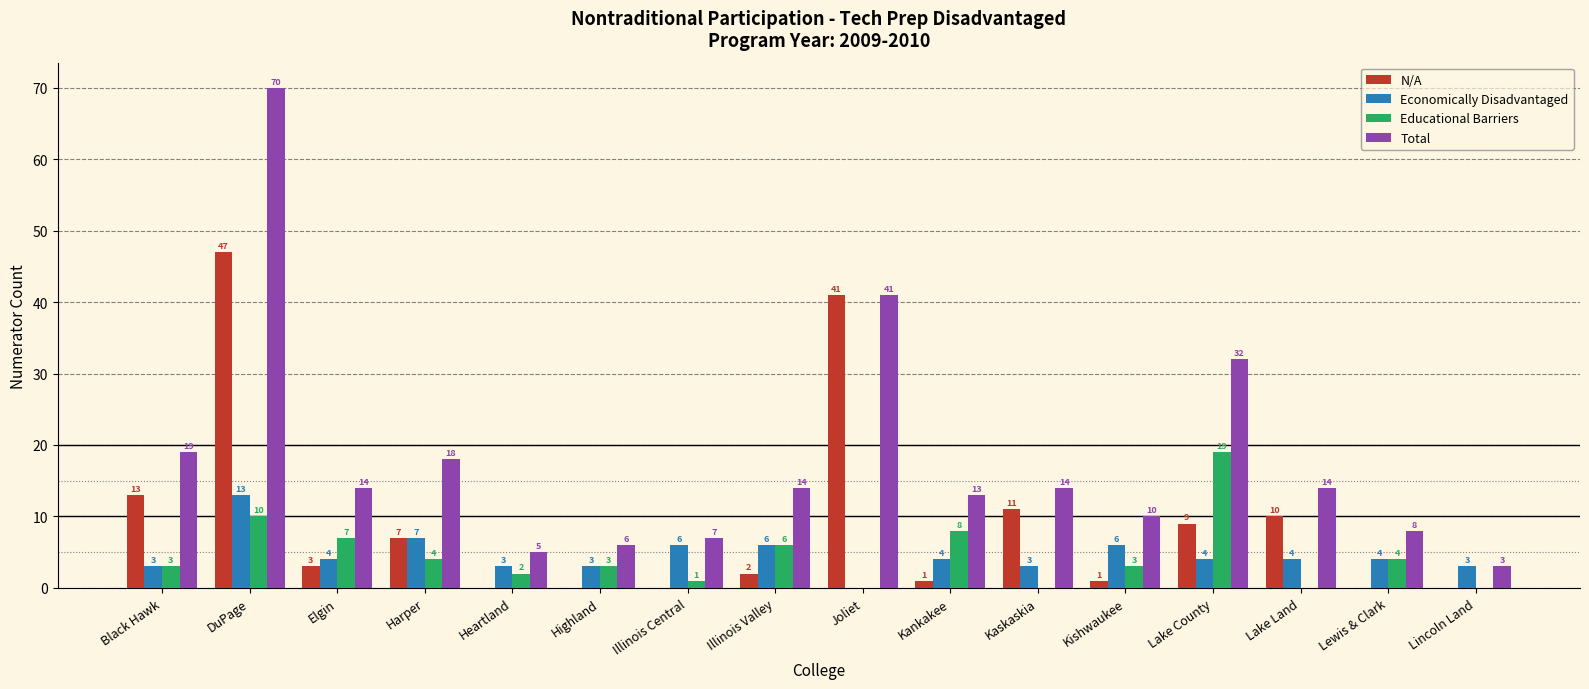

Count the number of data series in this chart.

4